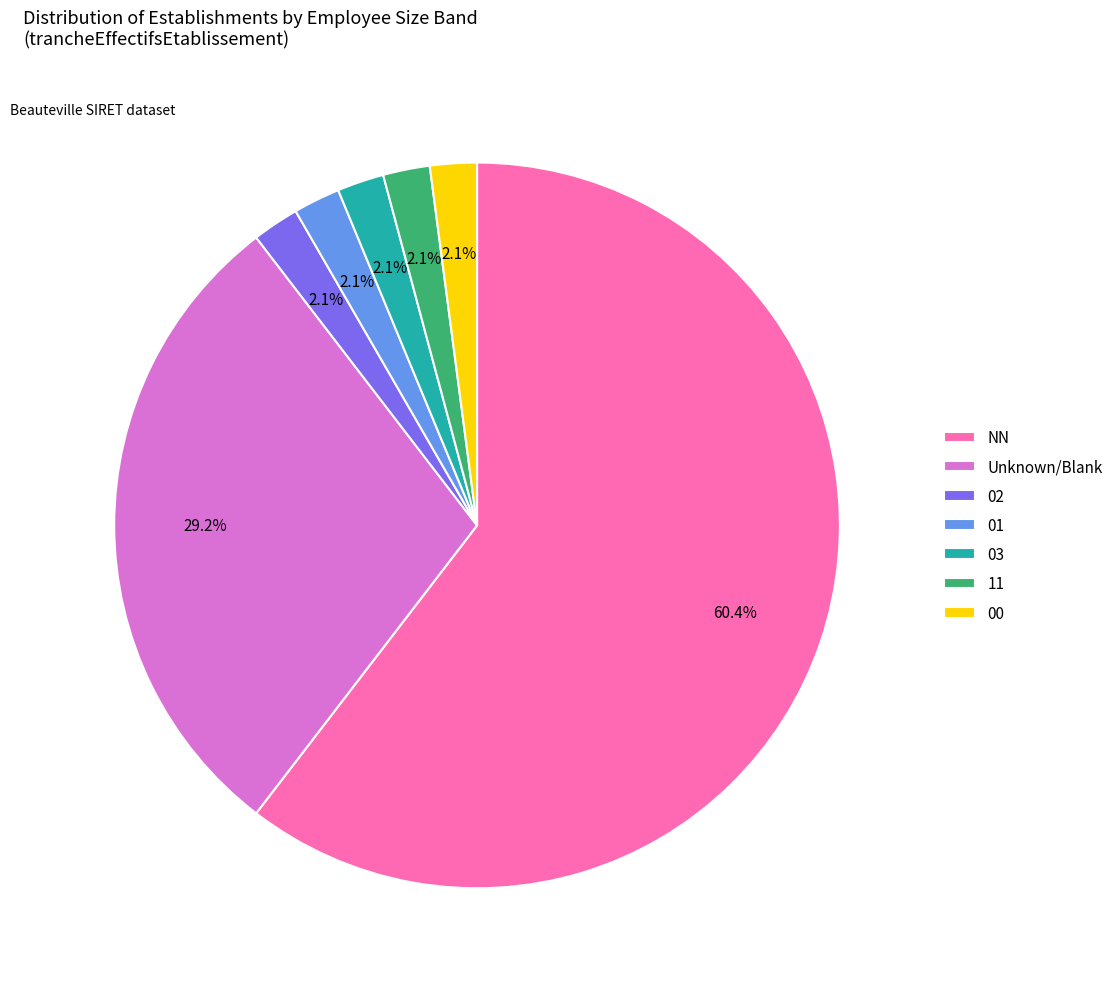

What is the largest slice in the pie chart?

NN